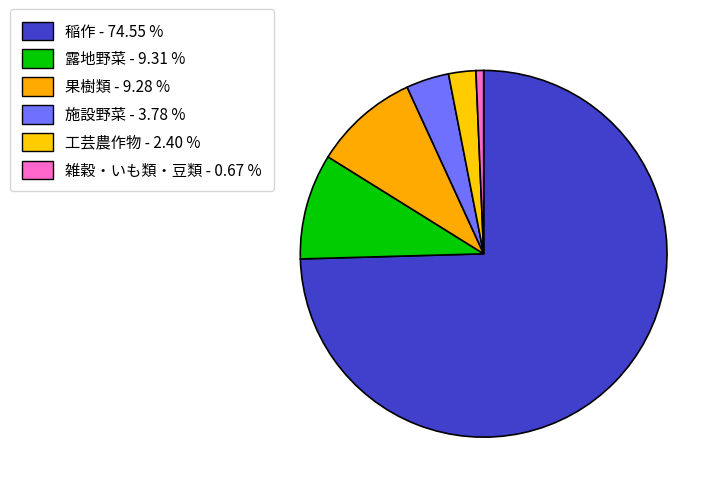

What is the total percentage of 果樹類 and 露地野菜?

18.6%